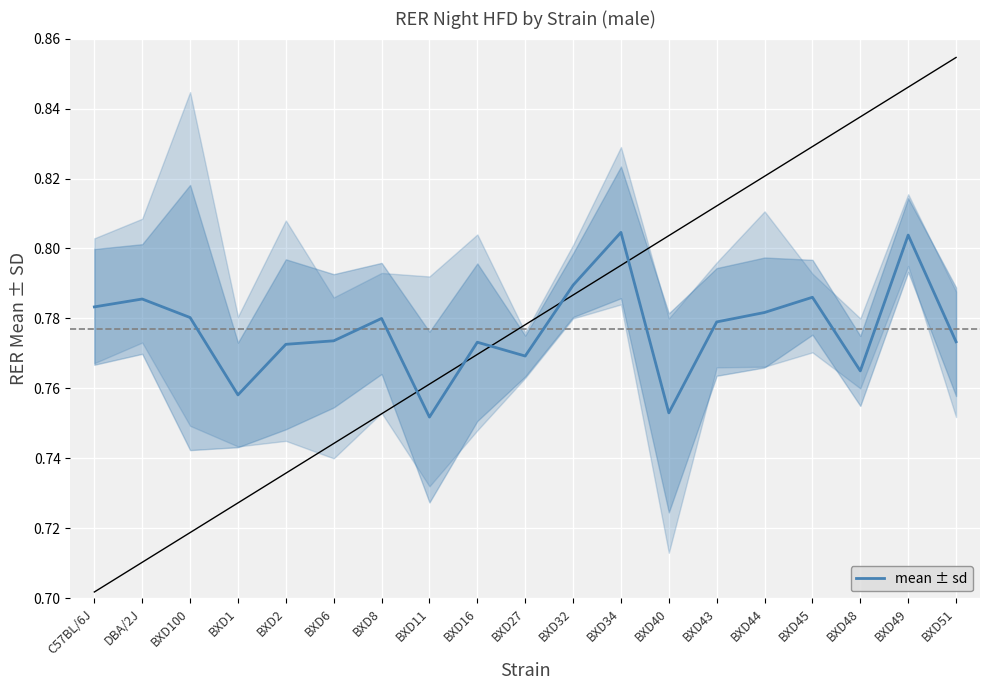

How many interior local peaks (higher than both neighbors) does the data have?

6